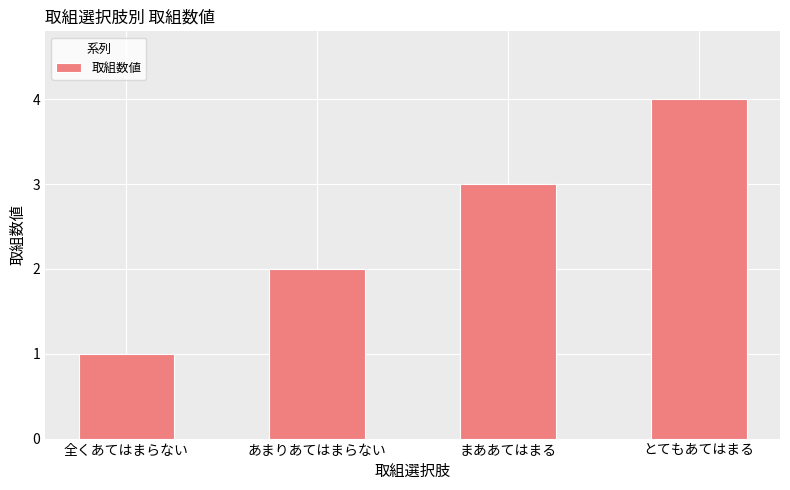

What is the change in value from 全くあてはまらない to とてもあてはまる?

+3